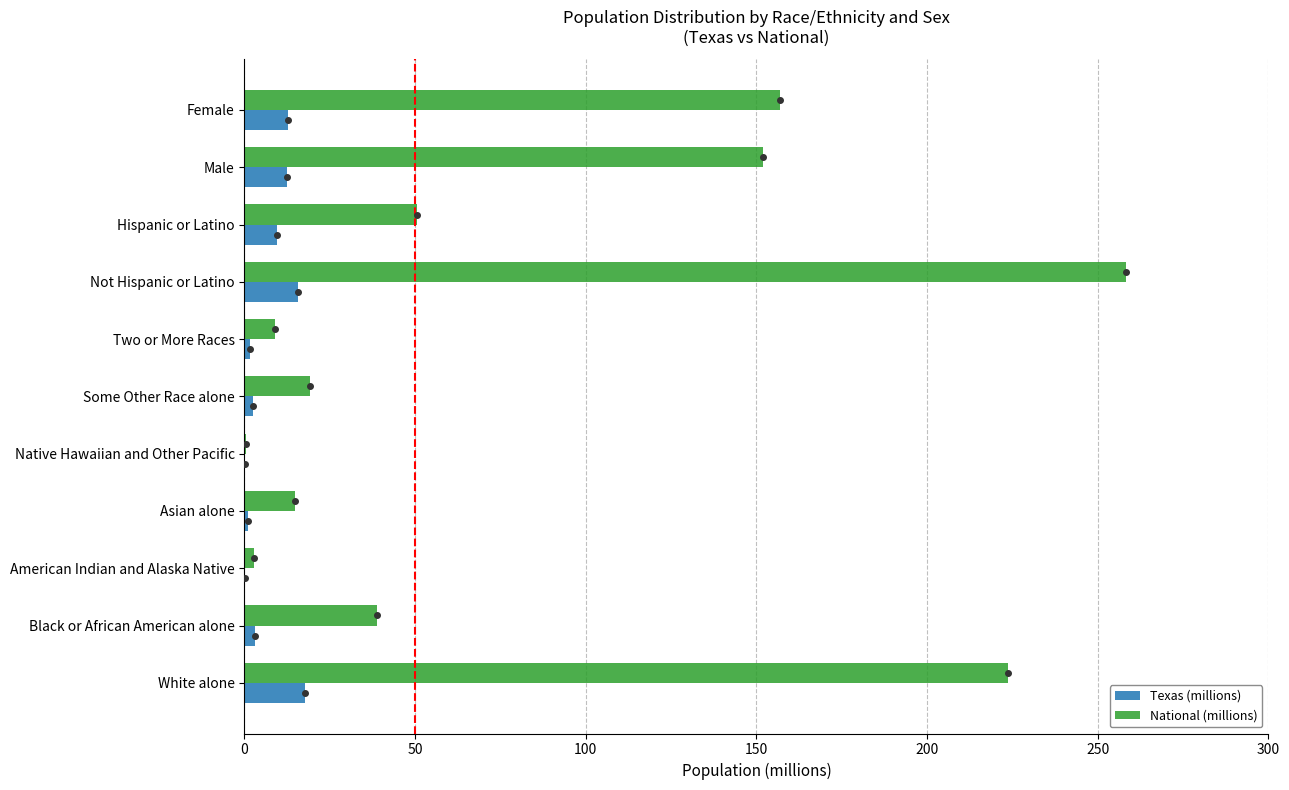

Between Black or African American alone and Native Hawaiian and Other Pacific, which series saw the biggest shift?

National (millions)